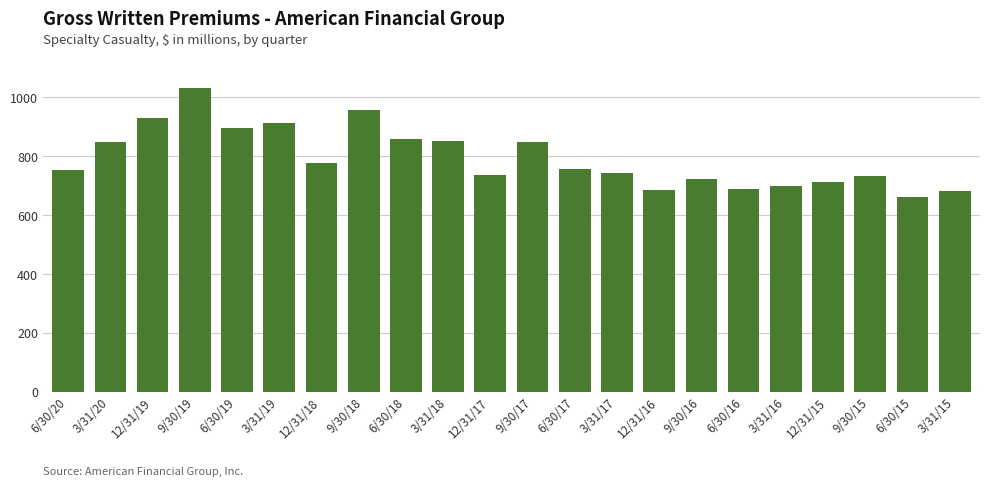

Read the value at 3/31/19, to the nearest 50.

900